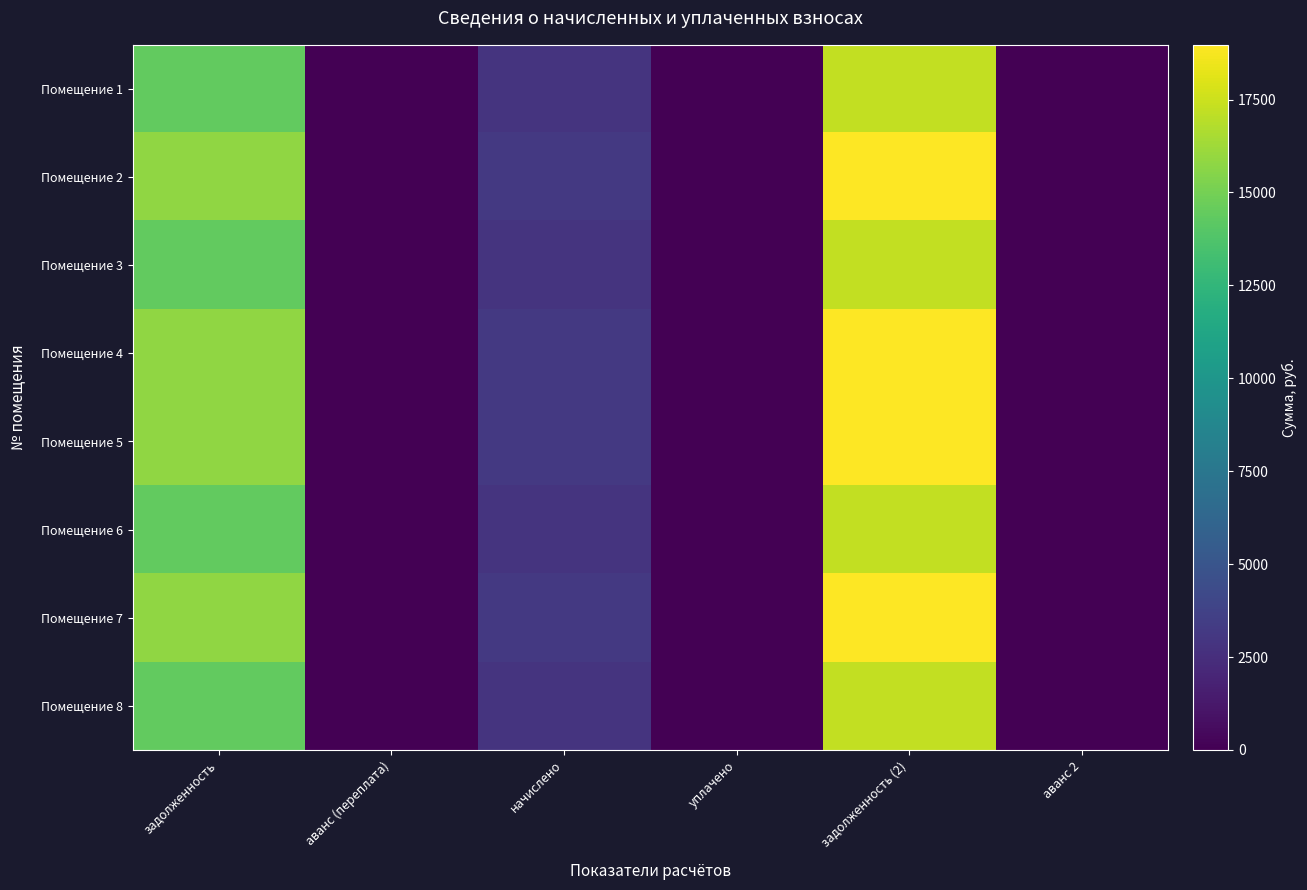

List the series in order of their peak value, highest first.

Помещение 2, Помещение 4, Помещение 5, Помещение 7, Помещение 1, Помещение 3, Помещение 6, Помещение 8